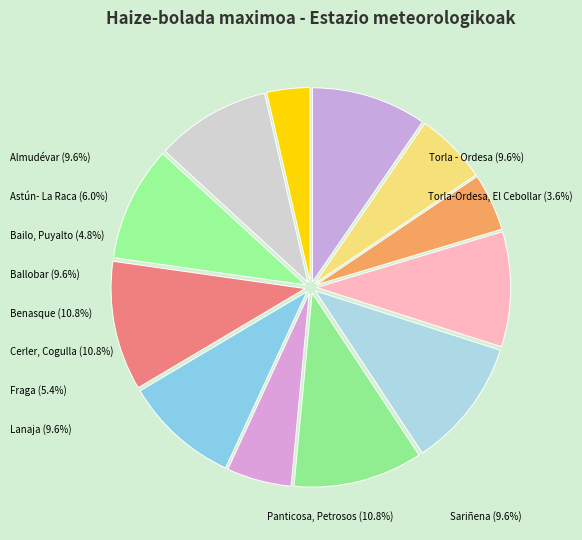

Does Fraga account for over 50% of the chart?

No